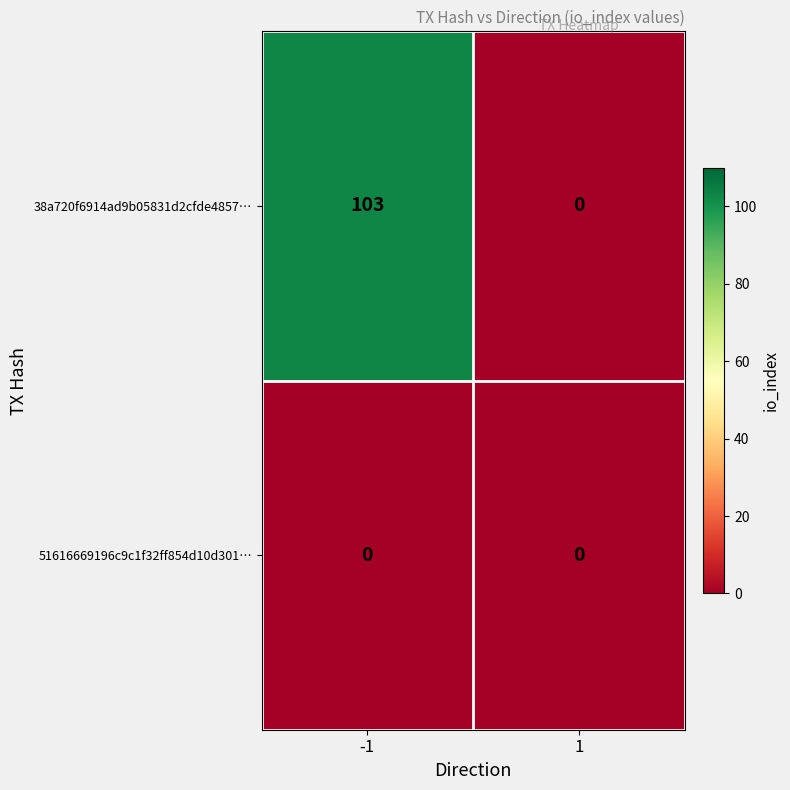

At how many categories does at least one series exceed 27?

1